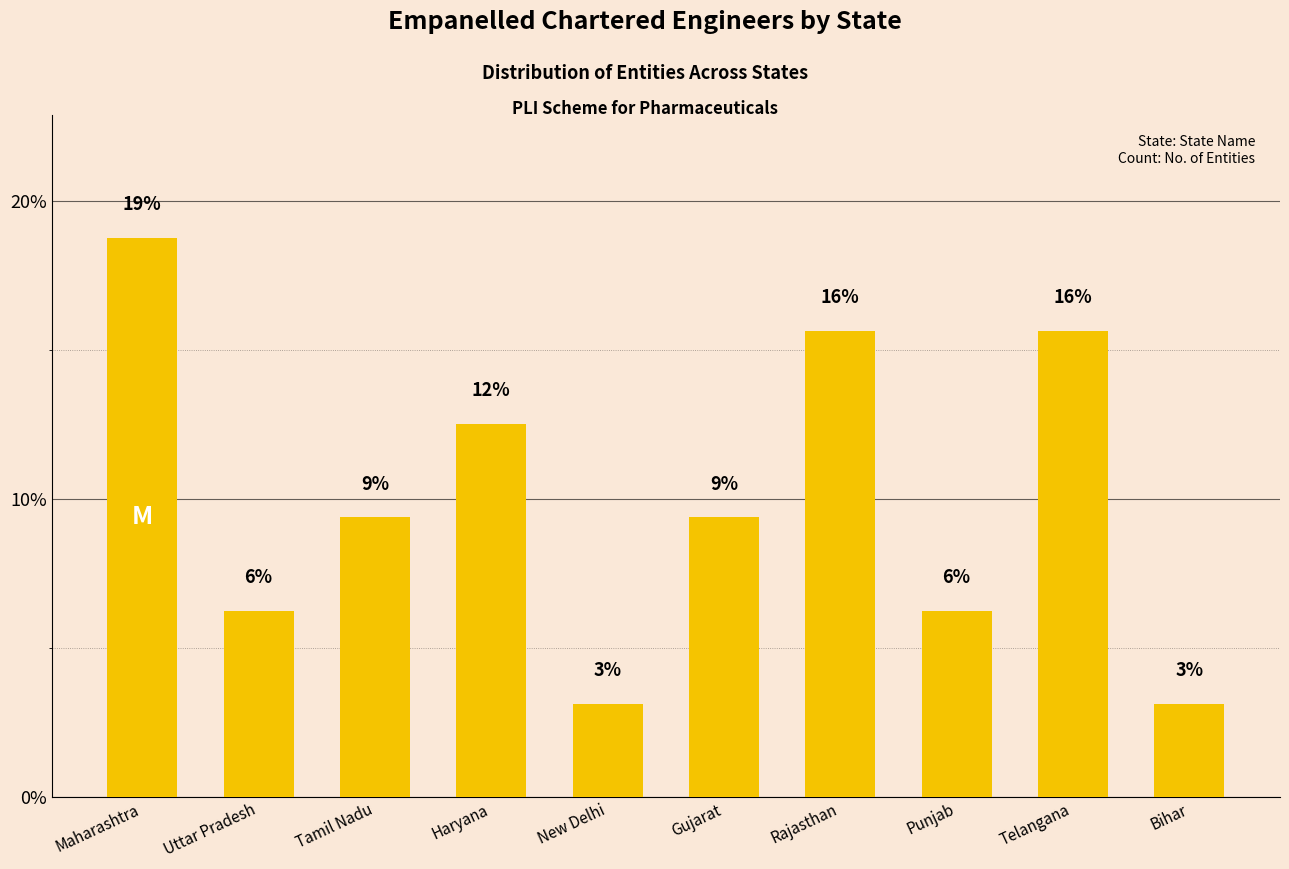

What is the sum of the values at Haryana and New Delhi?

15.6